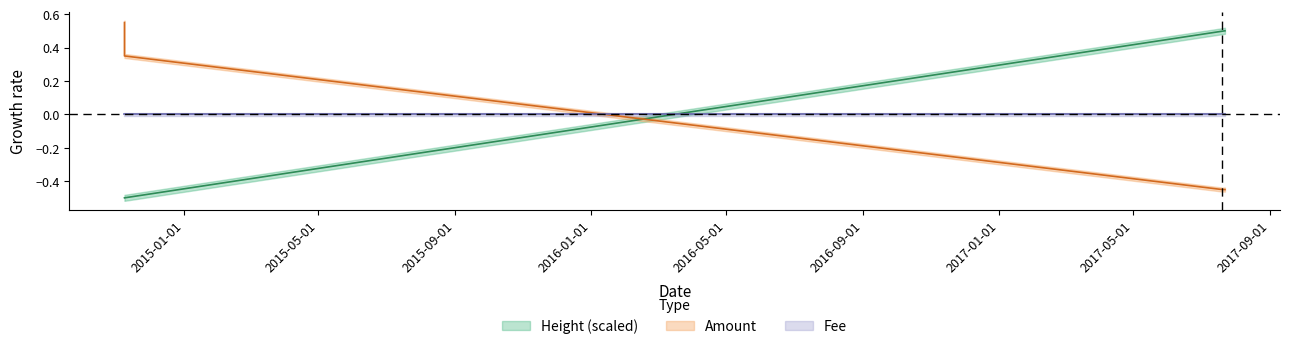

The value of Amount at 2014-11-08 05:35:09 is 0.3. True or false?

True